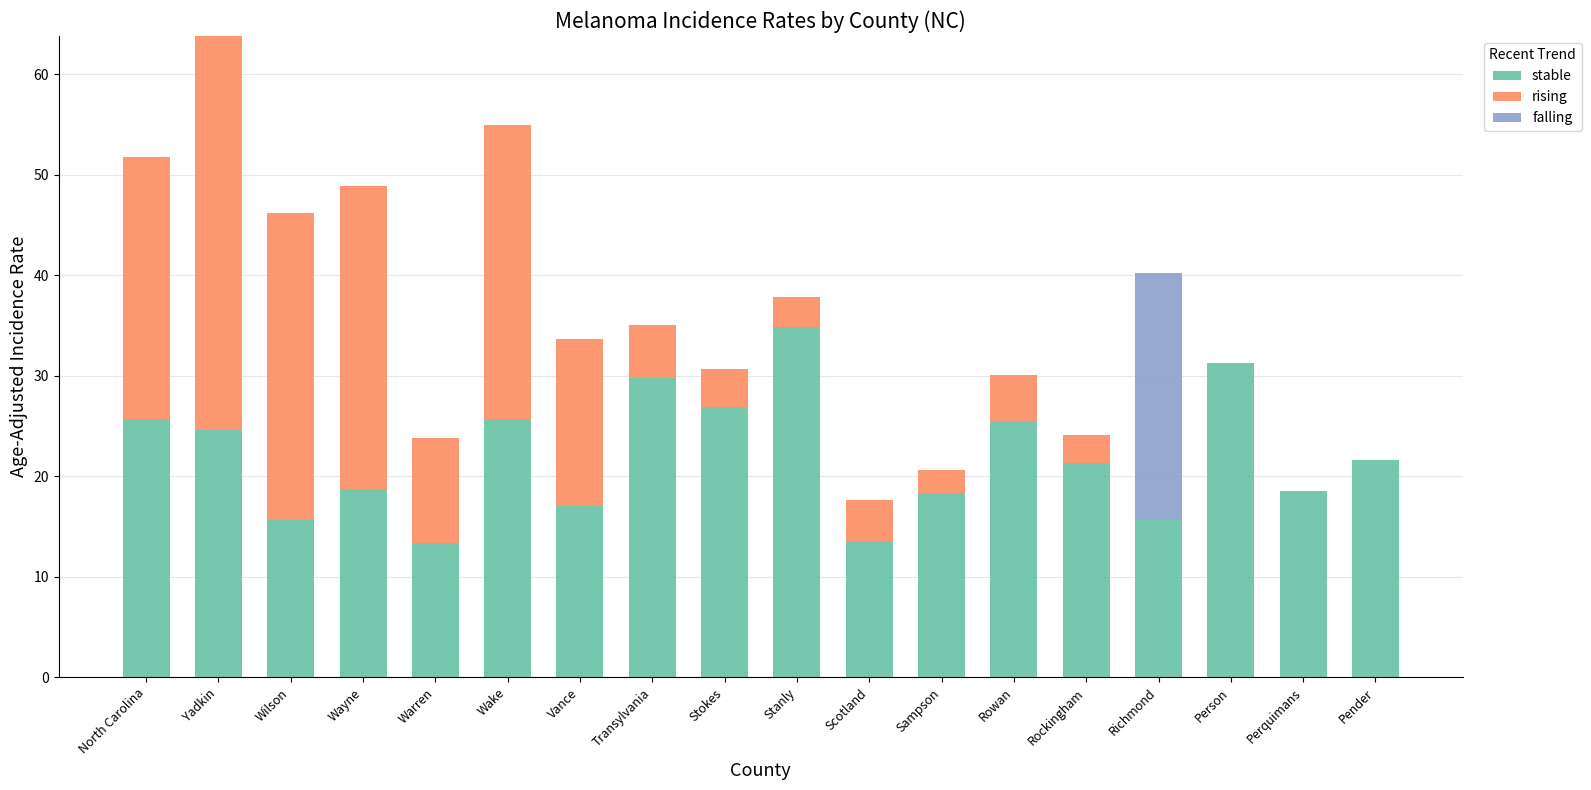

At which category is the sum across all series the highest?

Yadkin